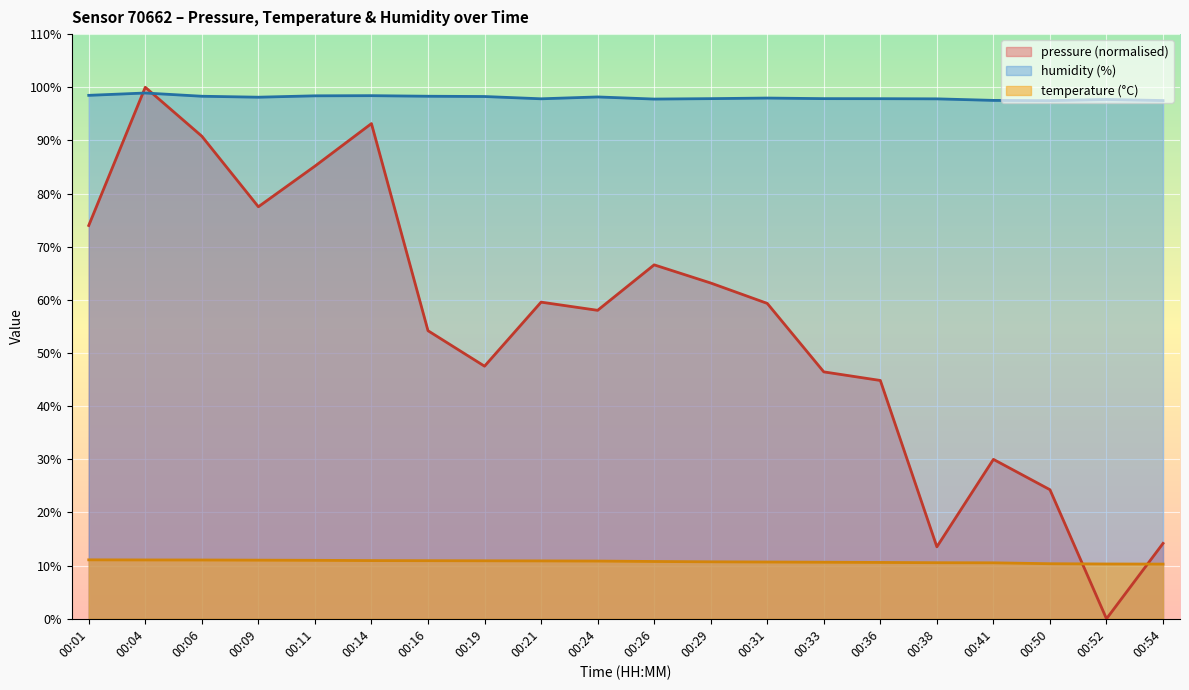

List the series in order of their peak value, highest first.

pressure (normalised), humidity (%), temperature (°C)